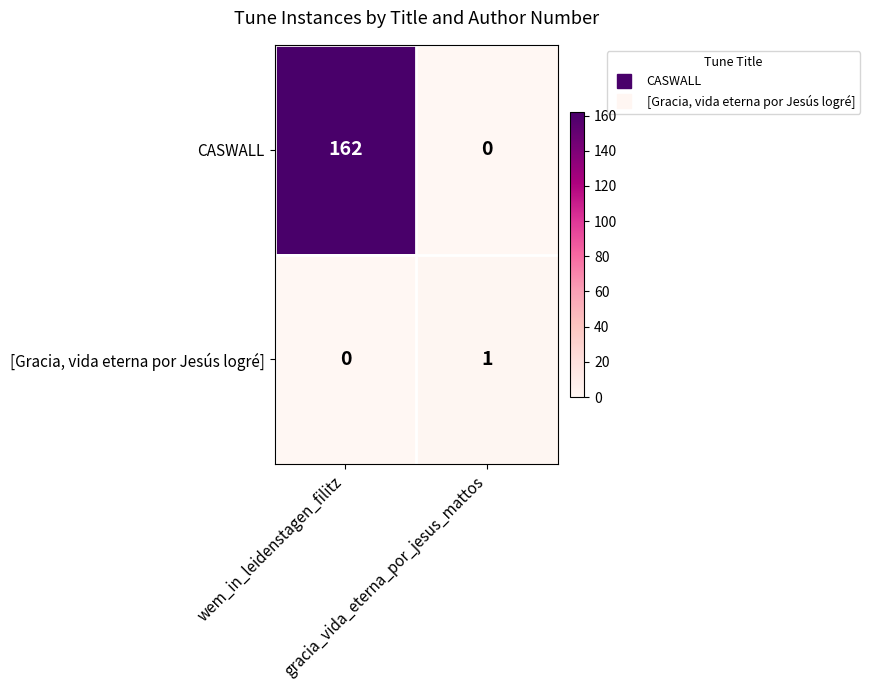

At how many categories does at least one series exceed 117?

1